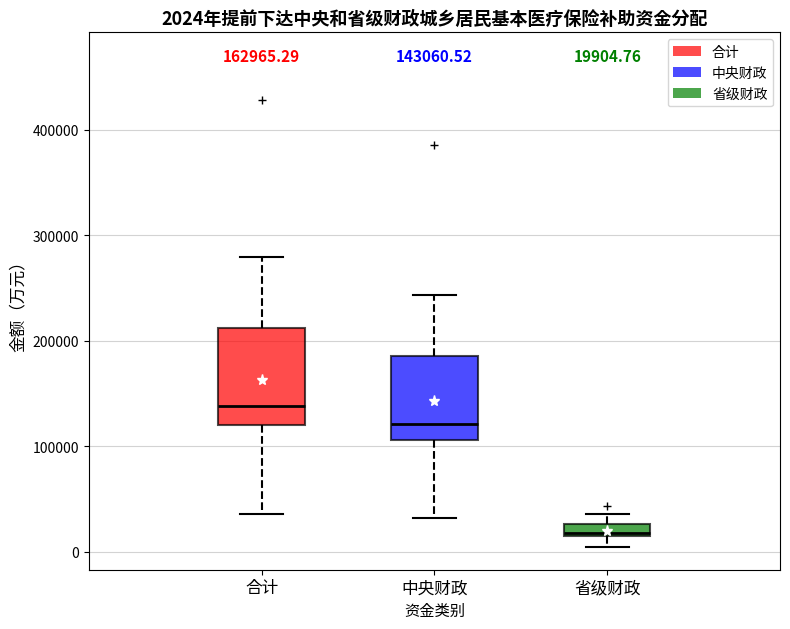

Which box has the highest median line?

合计